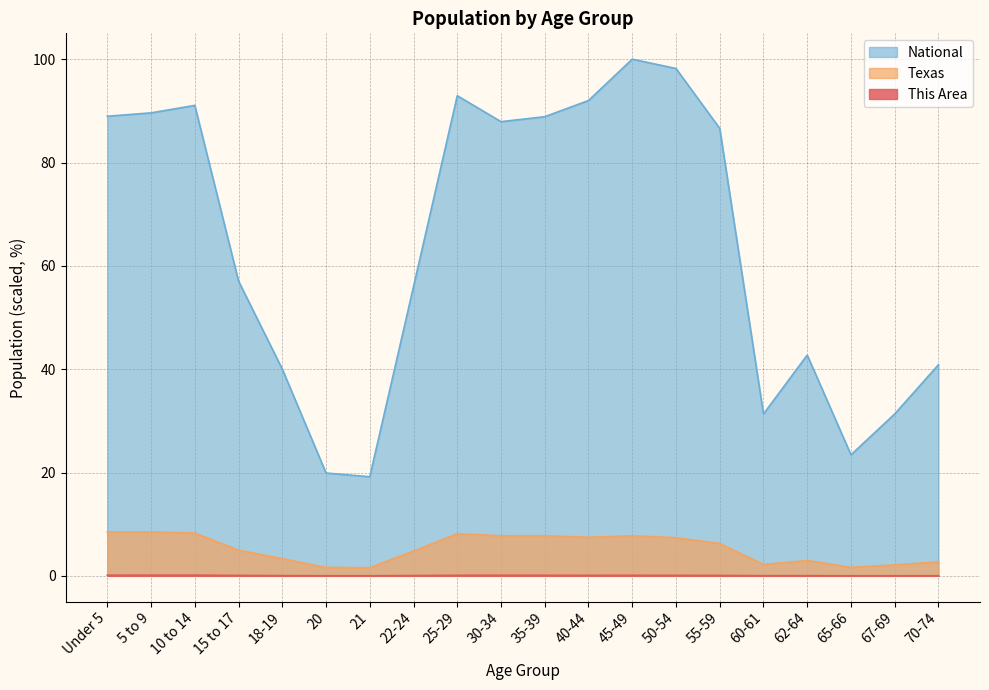

At 40-44, list the series in order from largest to smallest.

National, Texas, This Area